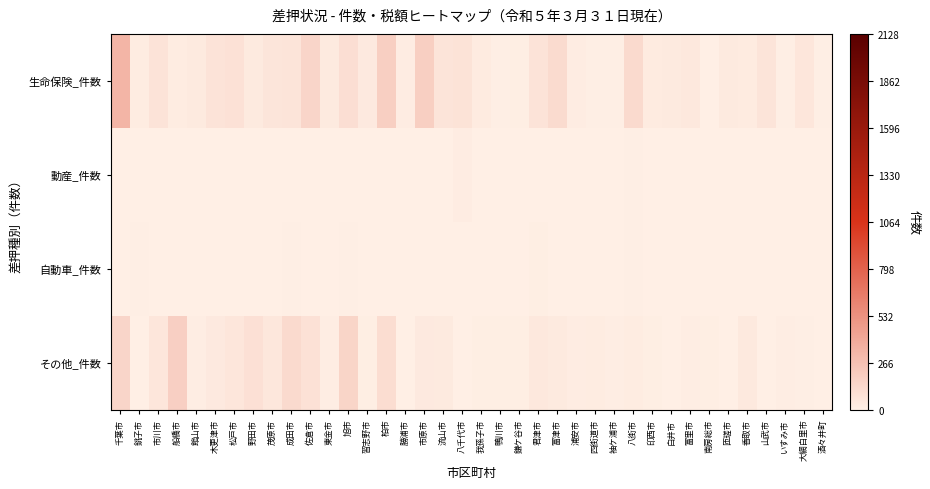

How many distinct data groups are displayed?

4